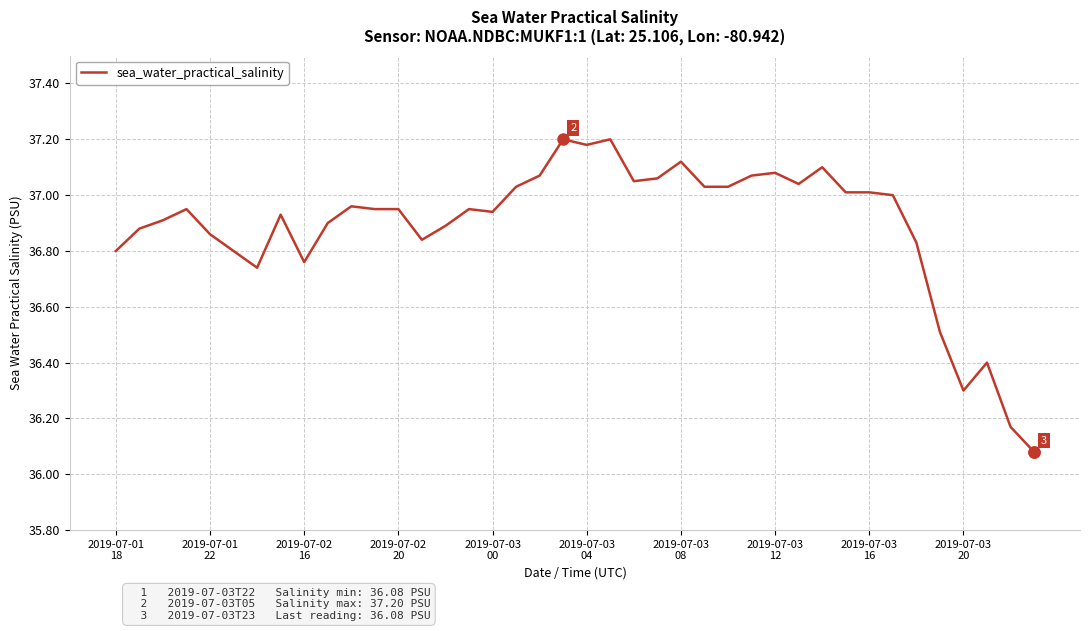

How many lines are shown in the chart?

1